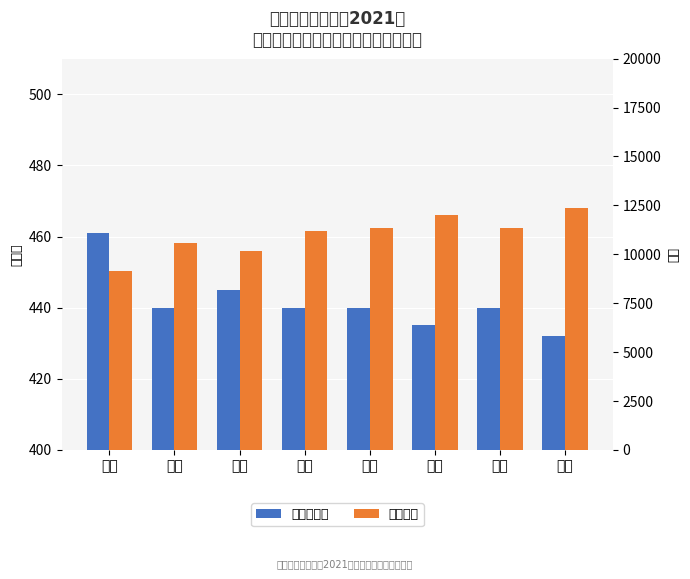

What is the average value of the 平均录取分 series?

442